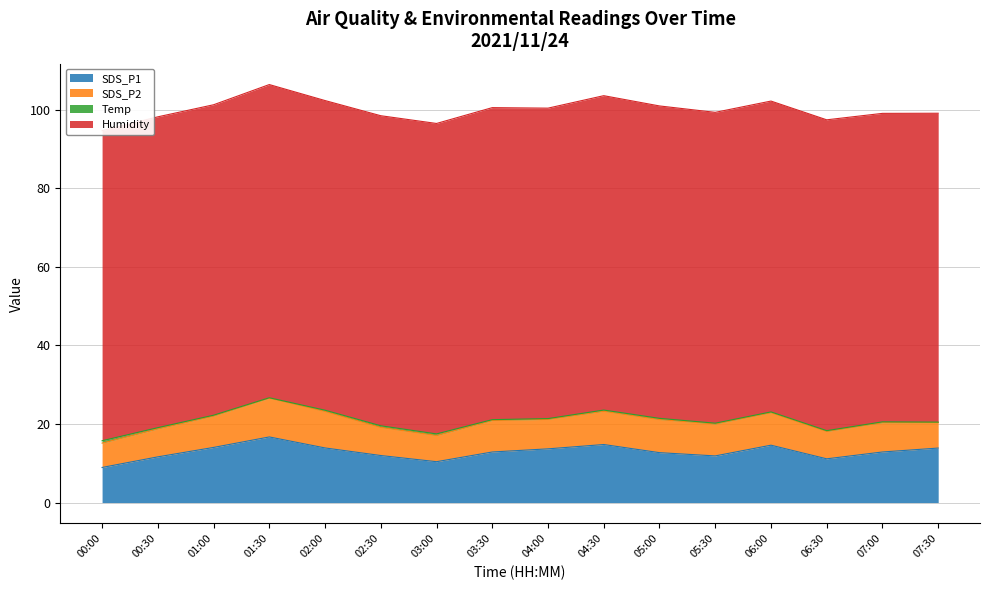

At which category does Humidity reach its first local valley?

01:00